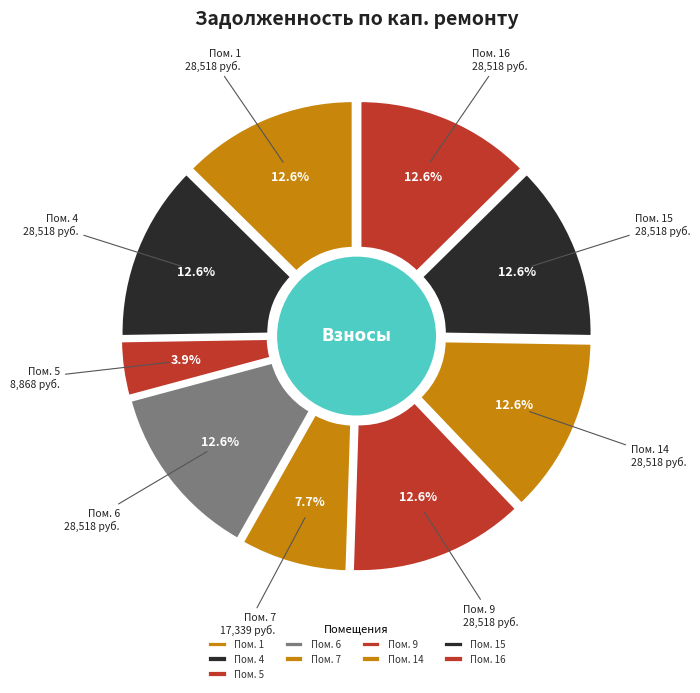

What percentage is the 14 slice, to the nearest percent?

13%